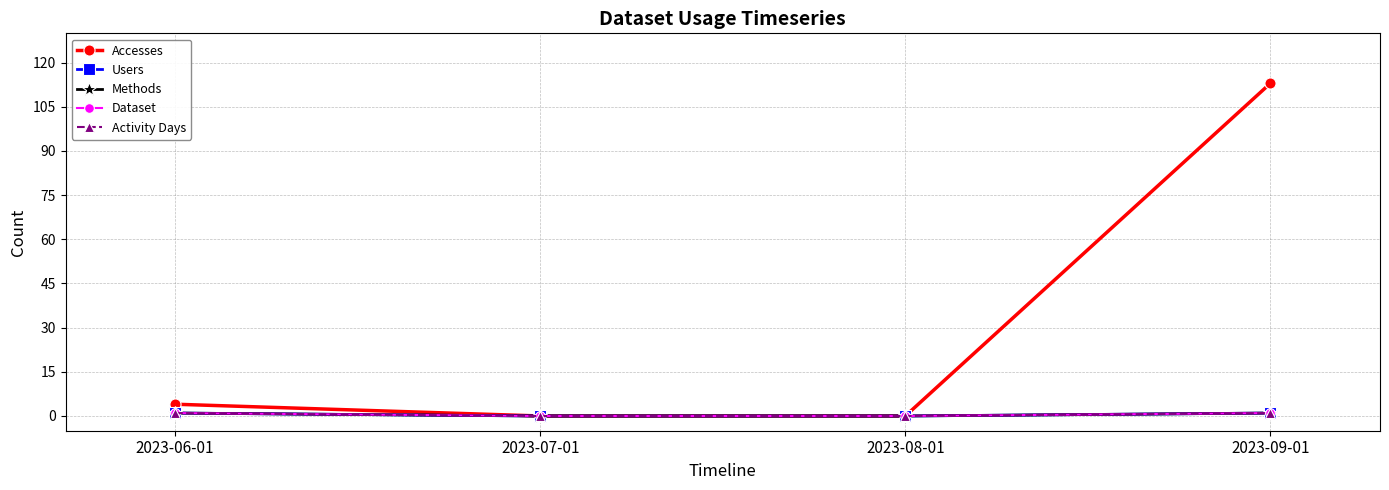

True or false: Accesses and Activity Days cross at least once.

False